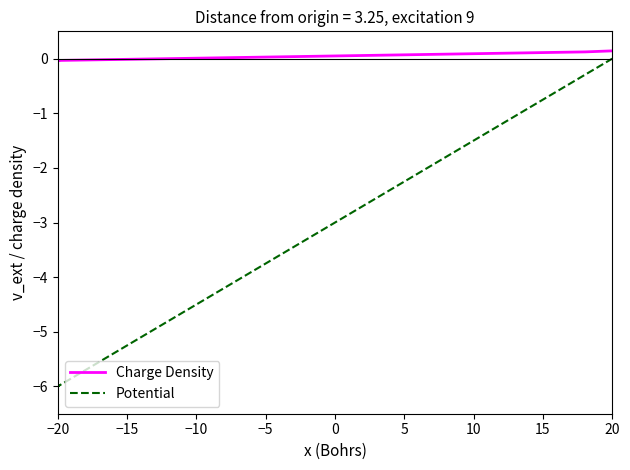

True or false: Potential and Charge Density intersect in this chart.

False